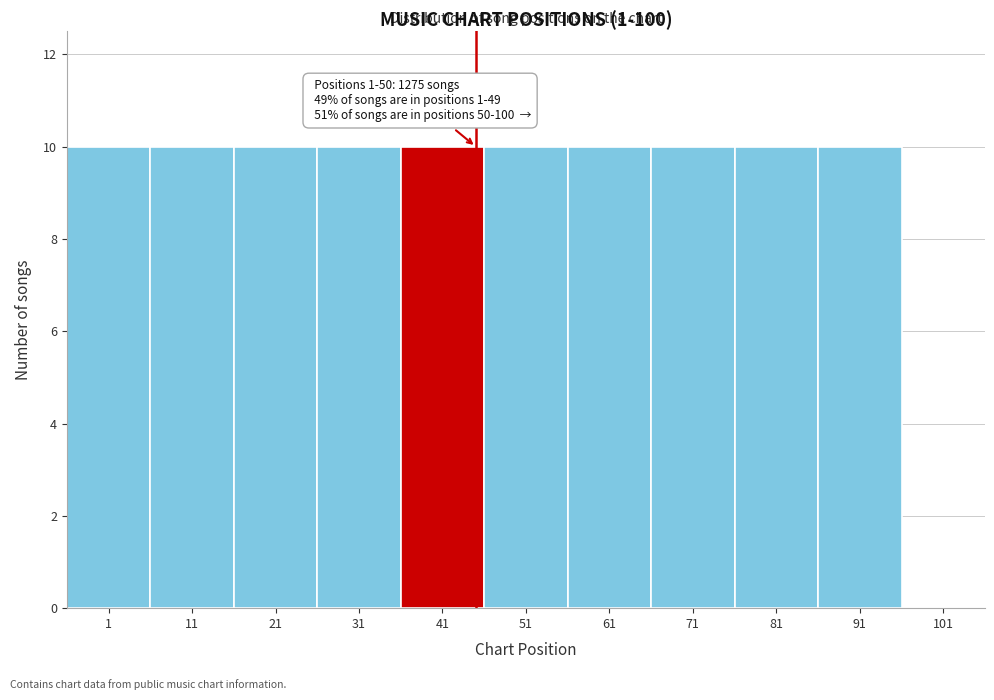

Reading left to right, extract all data points from this chart.

1=10	11=10	21=10	31=10	41=10	51=10	61=10	71=10	81=10	91=10	101=0